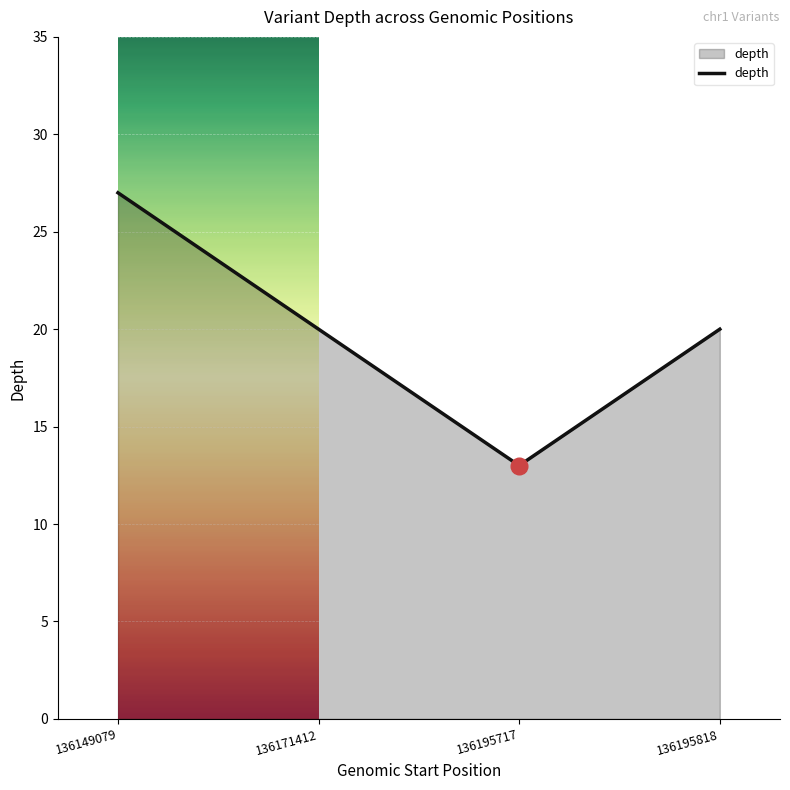

Where does the data first go above 20?

136149079